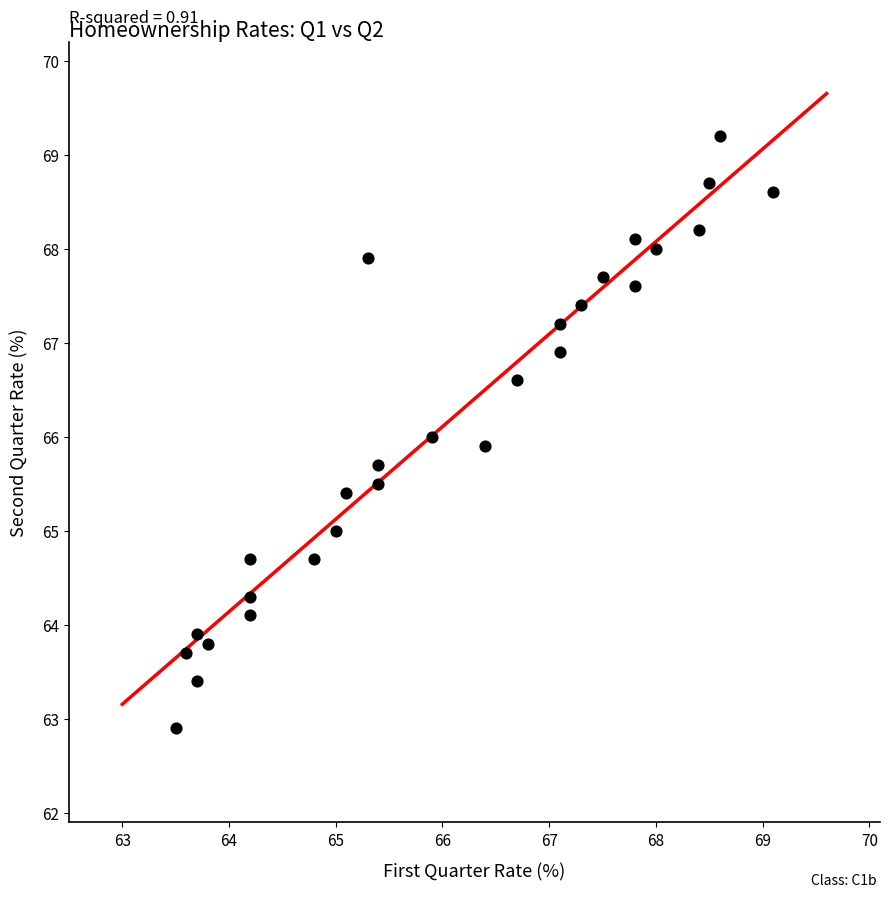

What is the range of X values (max minus min)?

5.6